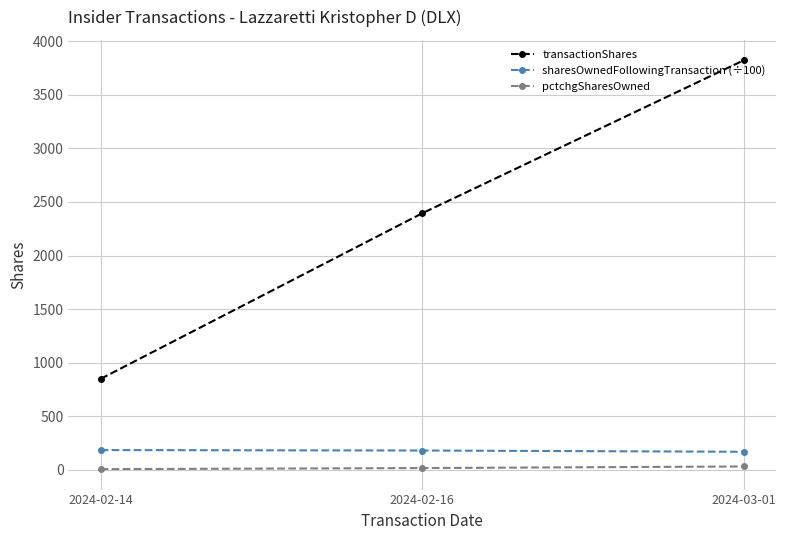

The value of transactionShares at 2024-02-16 is 3144.0. True or false?

False